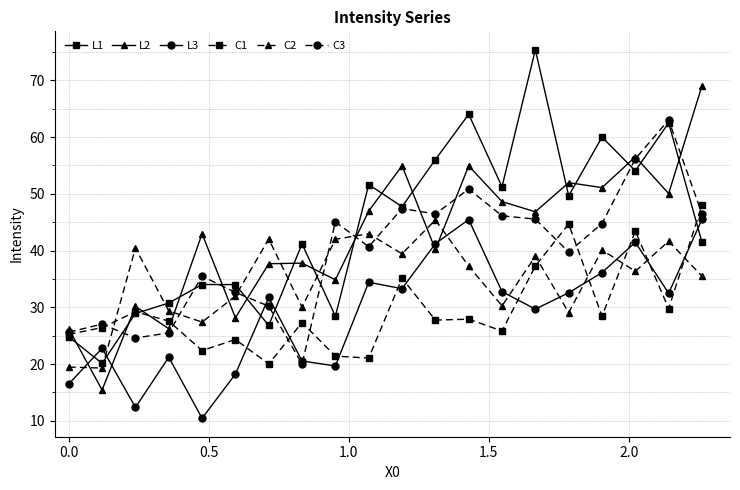

How many interior local valleys does the L1 series have?

7